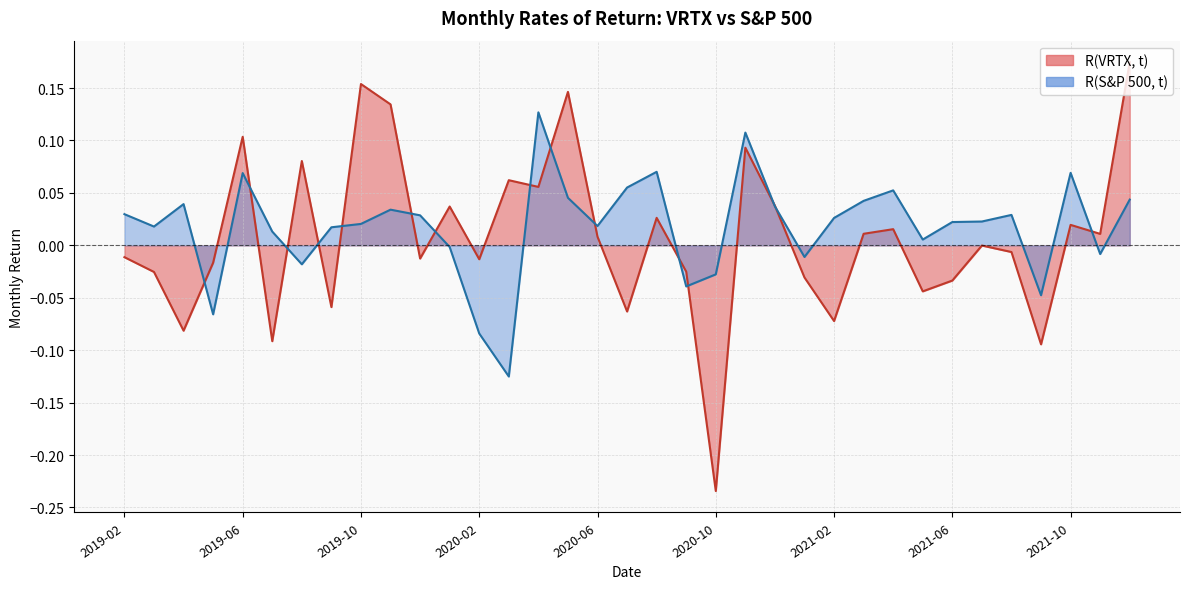

Where does the R(S&P 500, t) series first go above 0?

2019-02